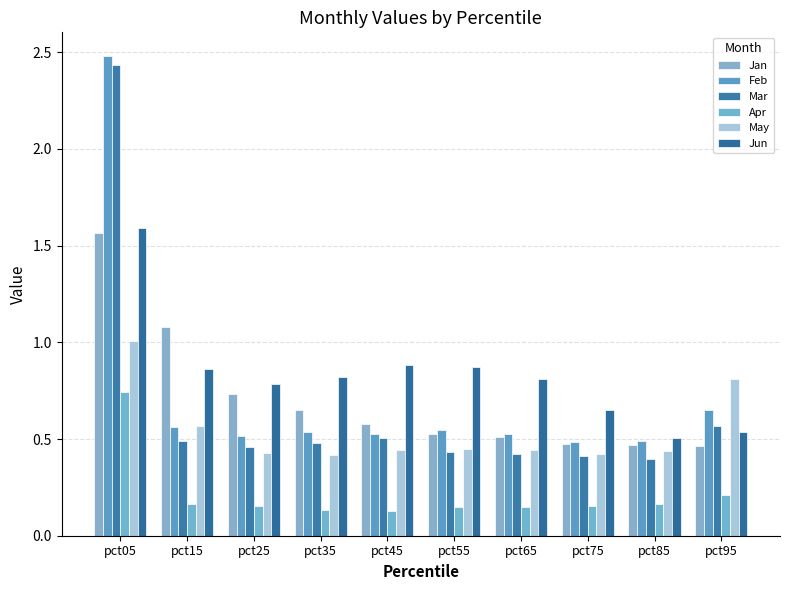

The May series shows 0.2 at pct05. True or false?

False